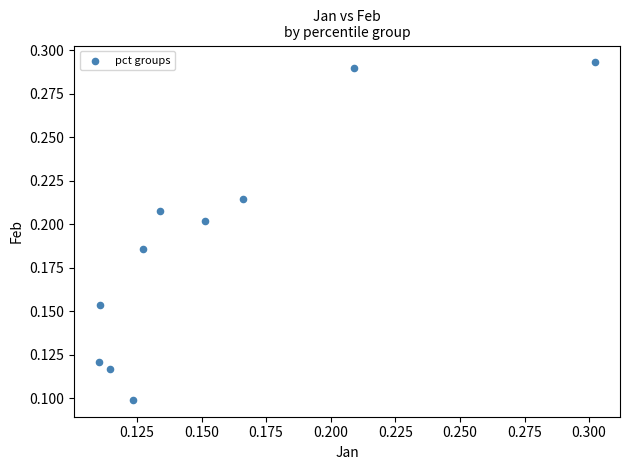

Count the number of points in this scatter plot.

10